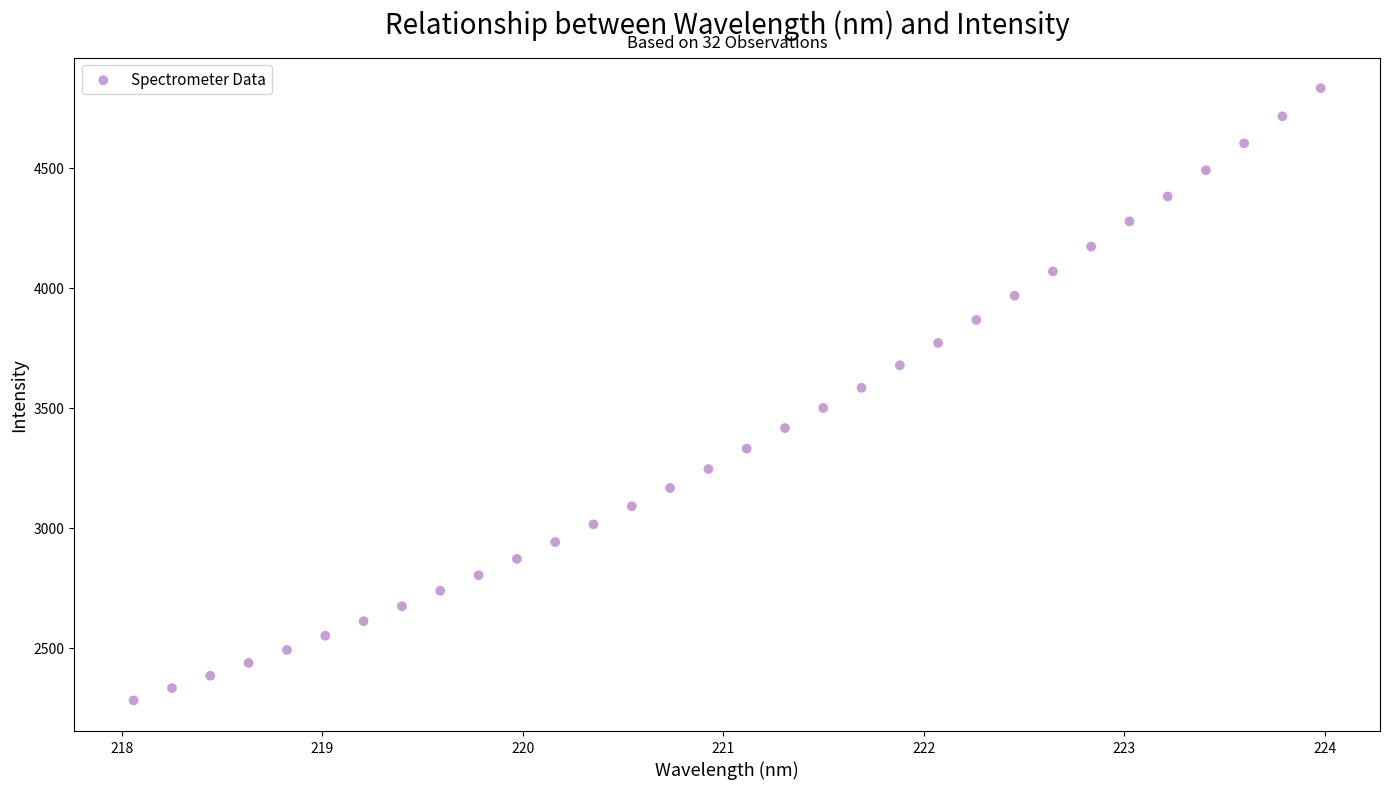

What is the range of Y values (max minus min)?

2550.3